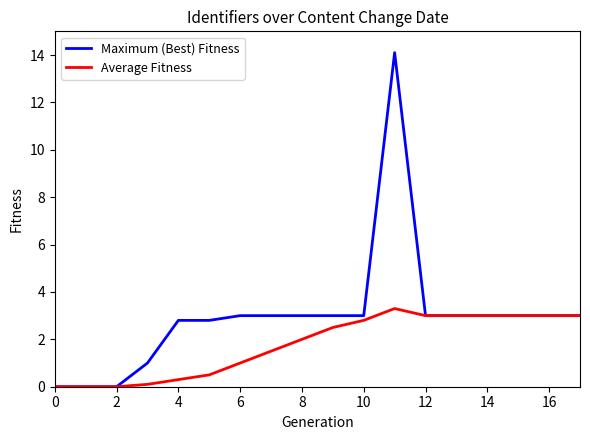

Which series has the largest range (max minus min)?

Maximum (Best) Fitness